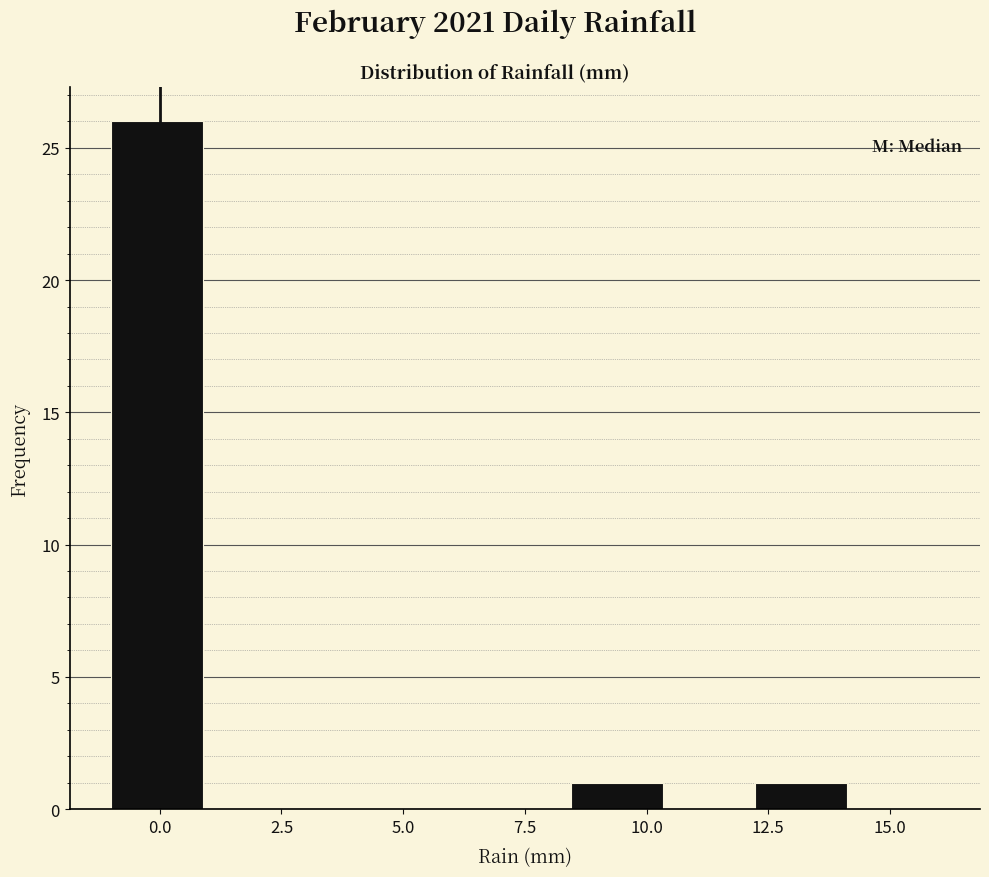

Around what value on the x-axis is the tallest bar? Give the approximate position of its centre, as read against the axis.

0.0